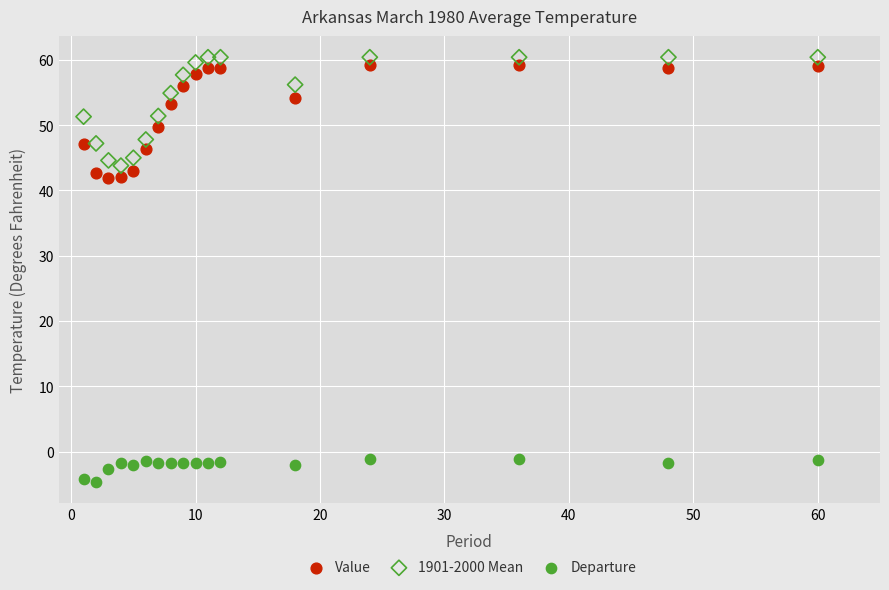

What are all the series names shown in the legend?

Value, 1901-2000 Mean, Departure